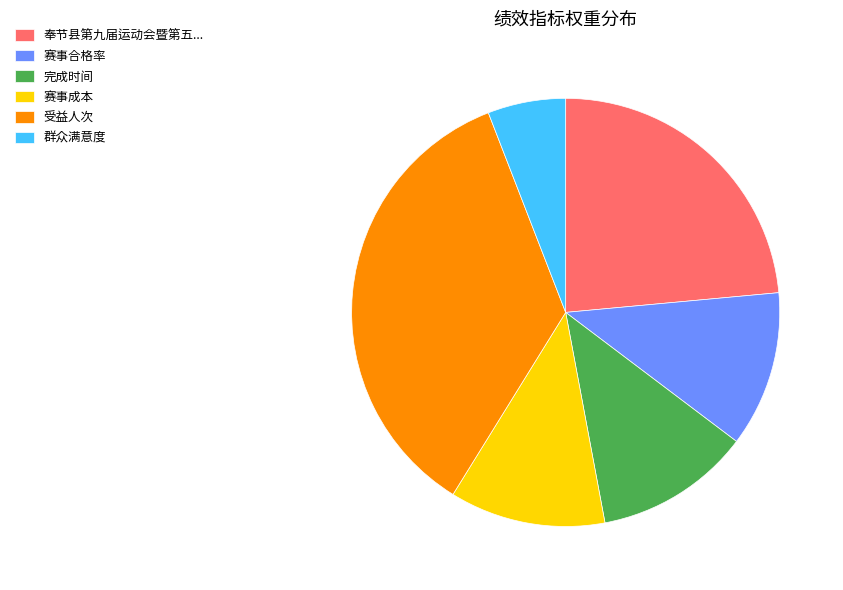

Does any single category account for the majority?

No